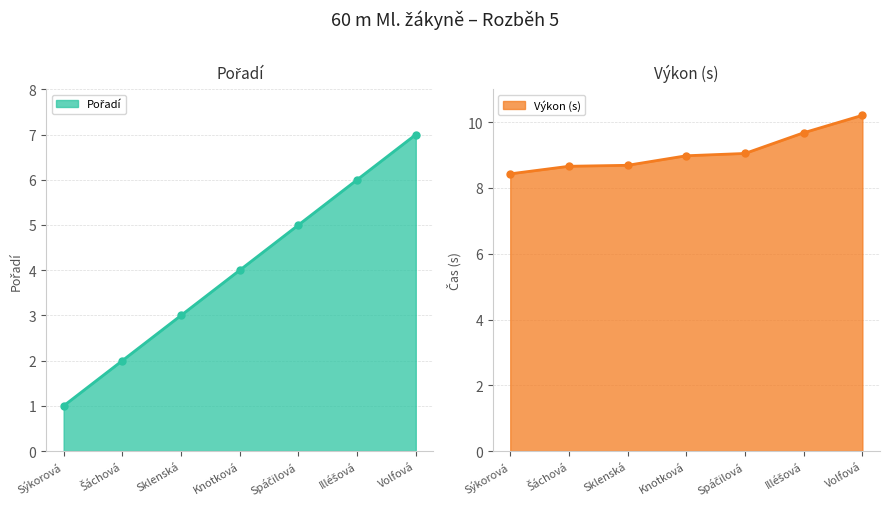

What is the difference between the Pořadí values at Sýkorová and Šáchová?

1.0